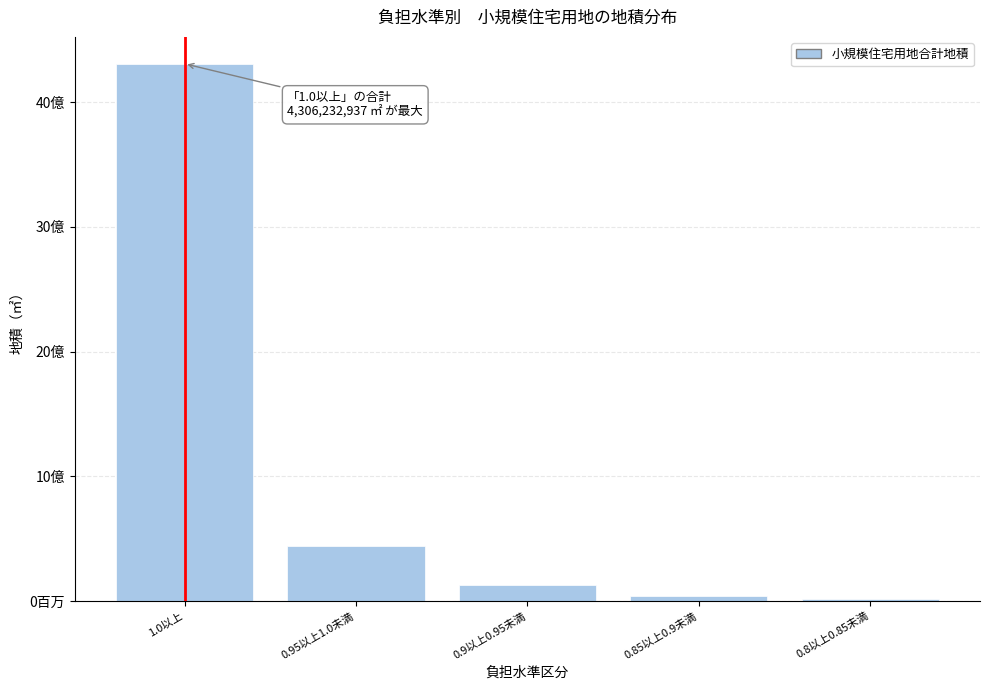

Are the bars horizontal?

No